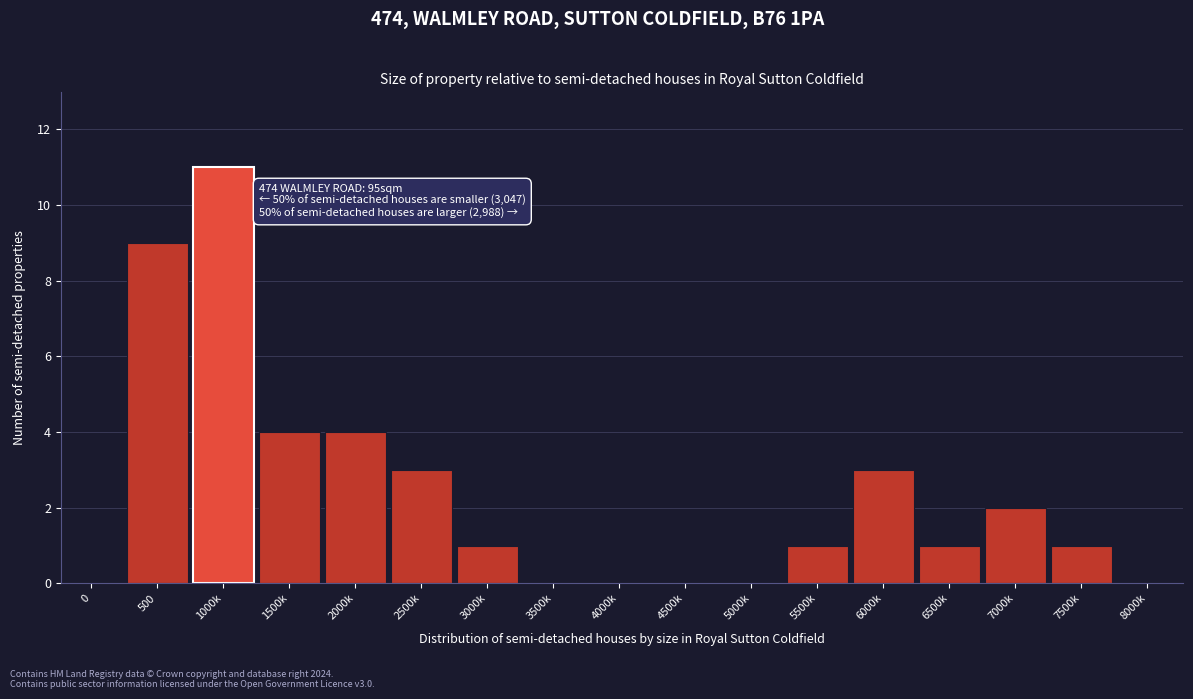

Reading right to left, transcribe all the data shown in this chart.

8000k=0	7500k=1	7000k=2	6500k=1	6000k=3	5500k=1	5000k=0	4500k=0	4000k=0	3500k=0	3000k=1	2500k=3	2000k=4	1500k=4	1000k=11	500=9	0=0